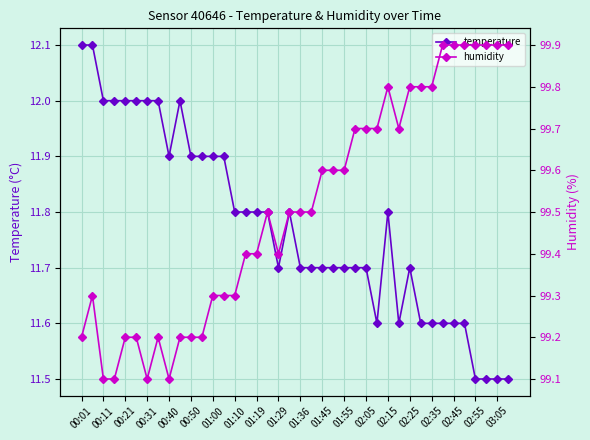

Does the chart display data point markers on the line(s)?

Yes